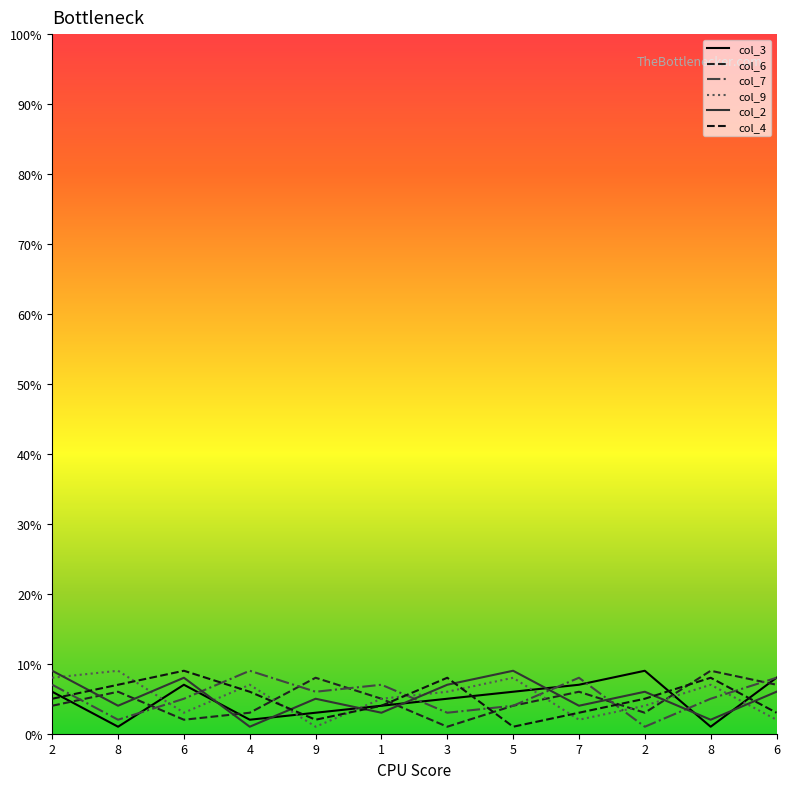

True or false: col_7 has a value of 3 at 8.

False